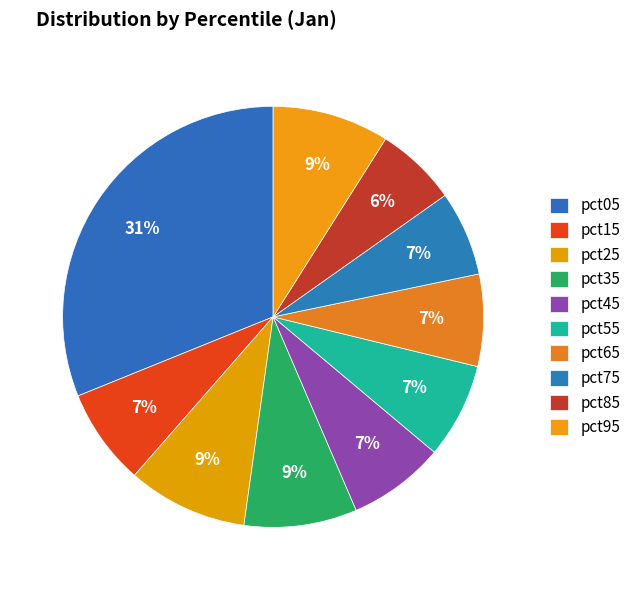

Count the number of slices in the pie.

10